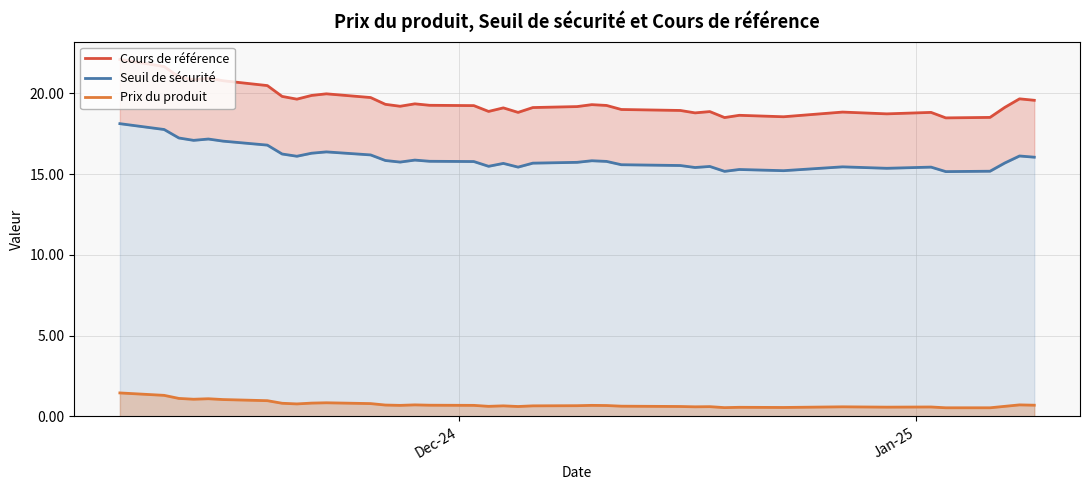

List the series in order of their overall mean, highest first.

Cours de référence, Seuil de sécurité, Prix du produit